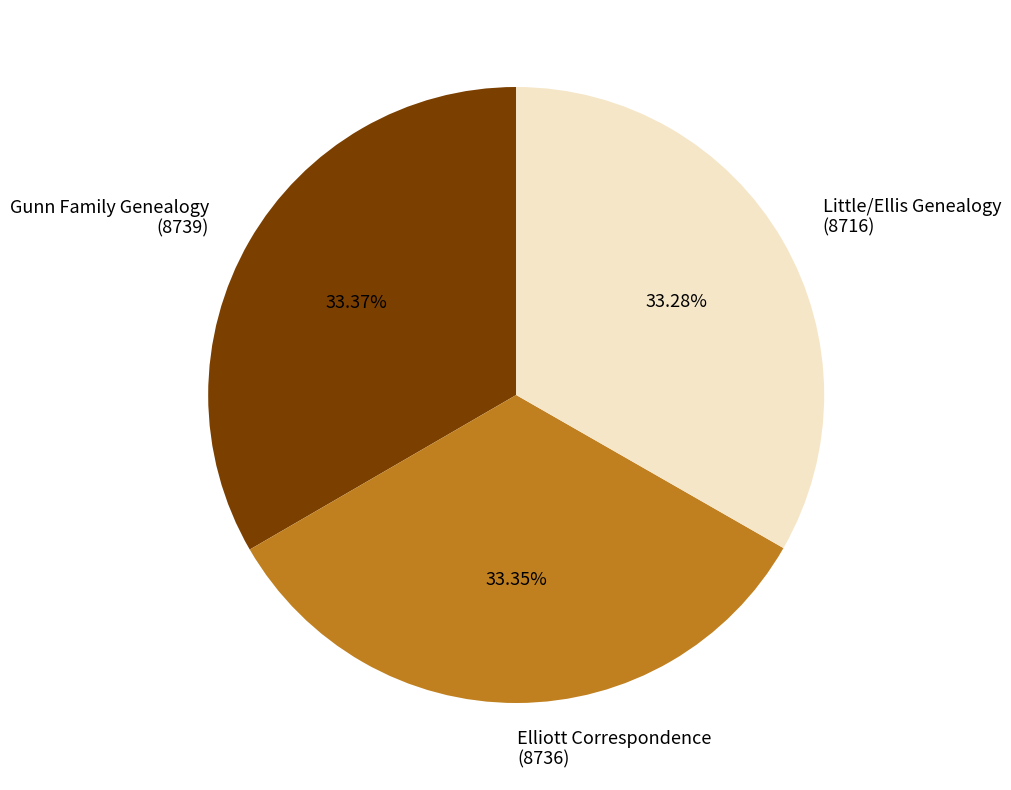

Is the sum of Elliott Correspondence (8736) and Little/Ellis Genealogy (8716) greater than half?

Yes